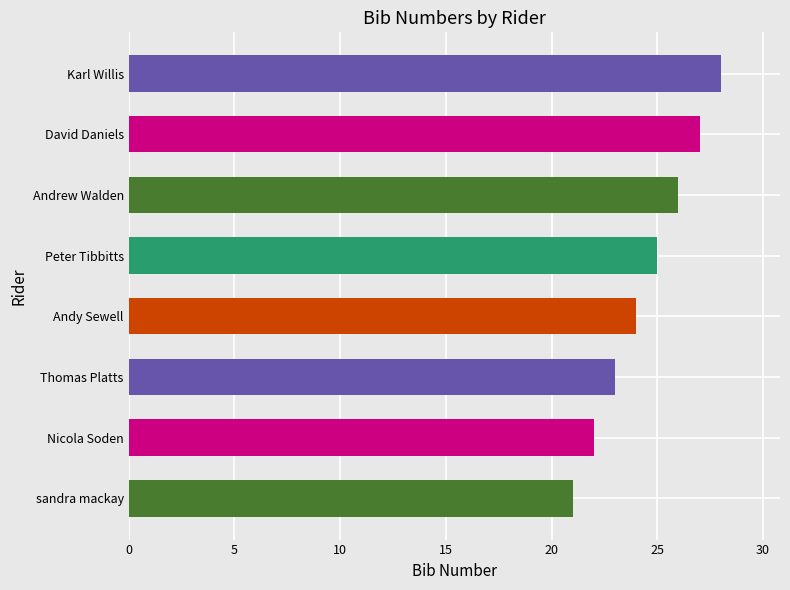

Count the values in the range 23 to 27.

5